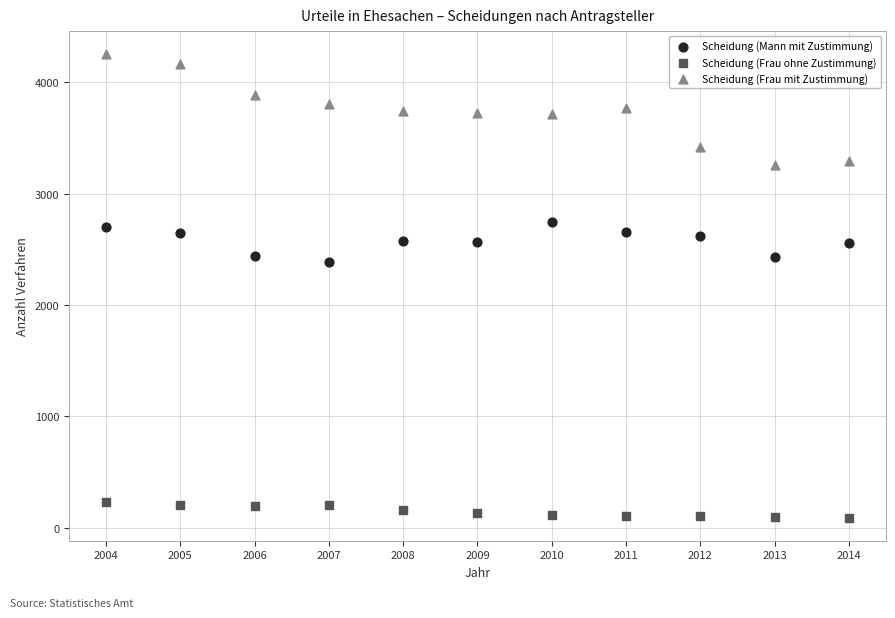

What are all the series names shown in the legend?

Scheidung (Mann mit Zustimmung), Scheidung (Frau ohne Zustimmung), Scheidung (Frau mit Zustimmung)